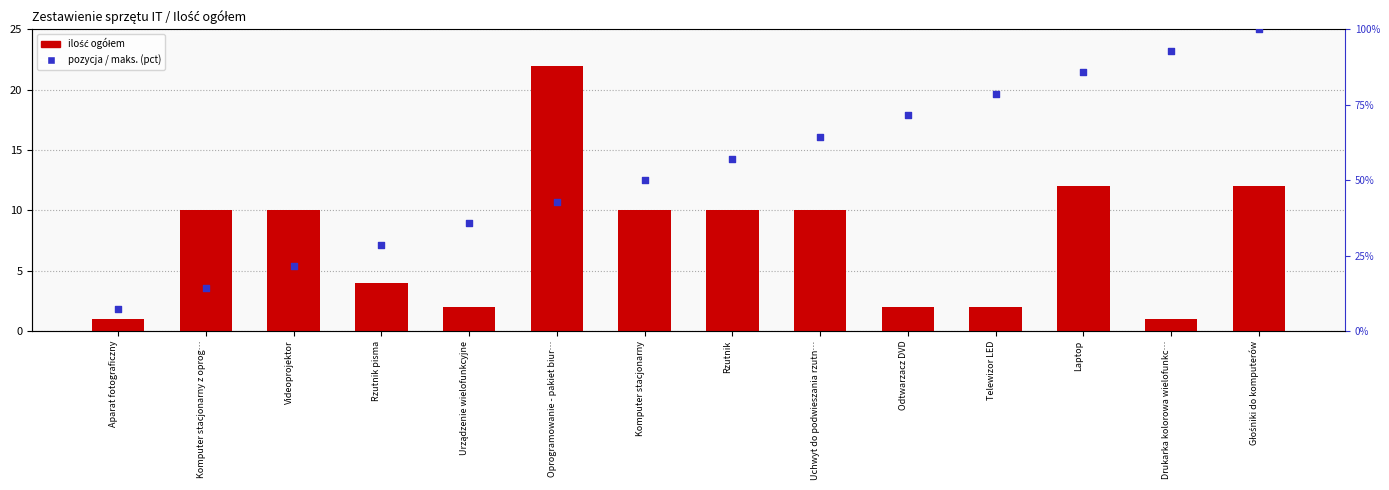

What is the total value across all series at Komputer stacjonarny z oprog…?

24.3